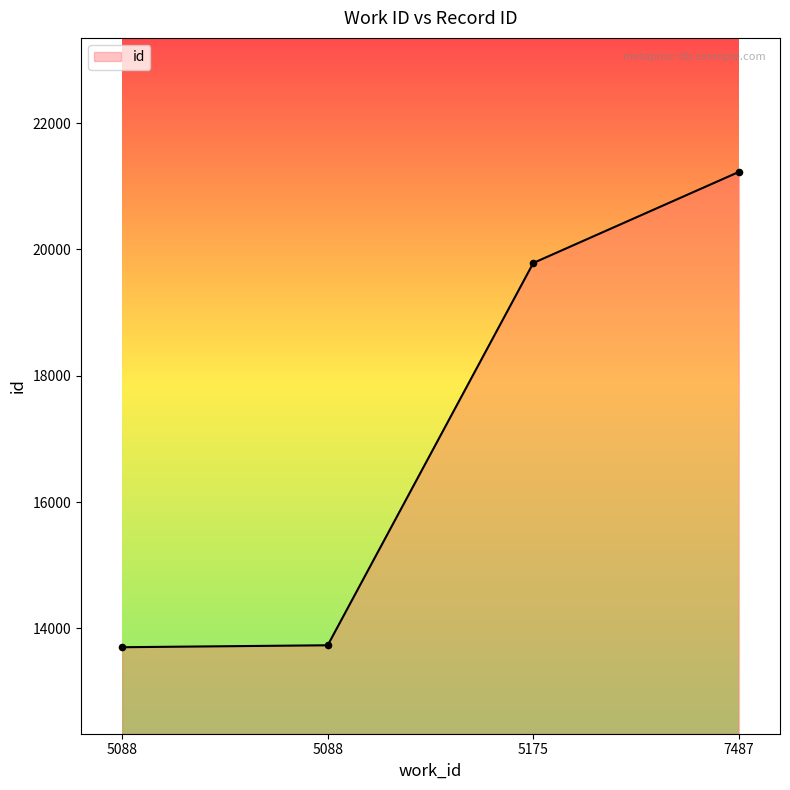

What is the change in value from 5088 to 7487?

+7528